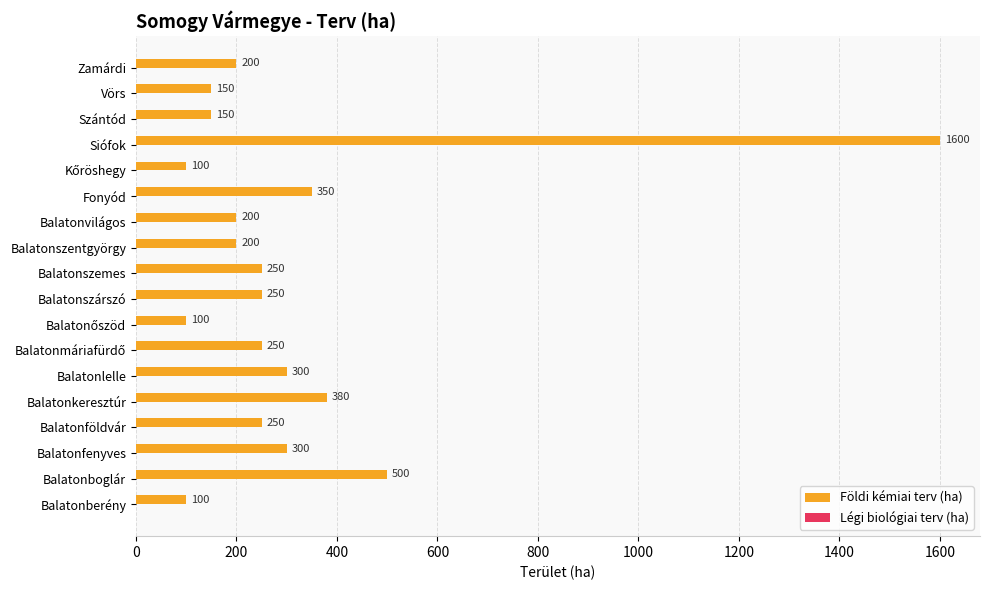

What is the approximate value at Balatonföldvár, to the nearest 50?

250